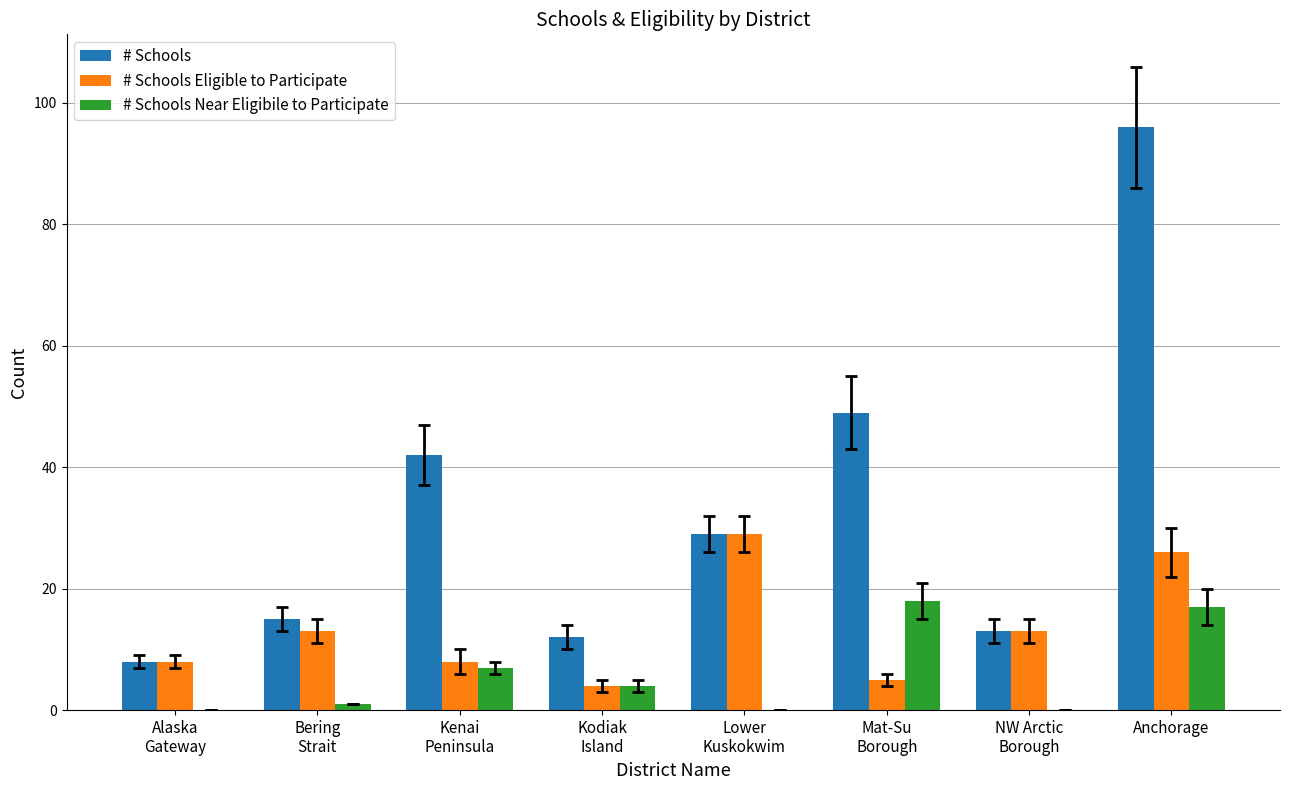

Which series changed the most between Bering
Strait and Lower
Kuskokwim?

# Schools Eligible to Participate